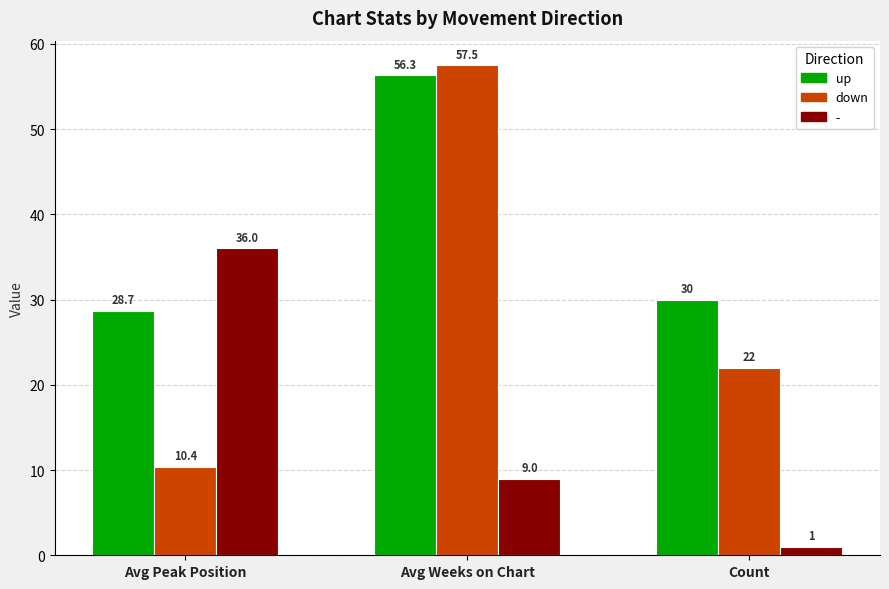

Which category has the lowest value across all series?

Count